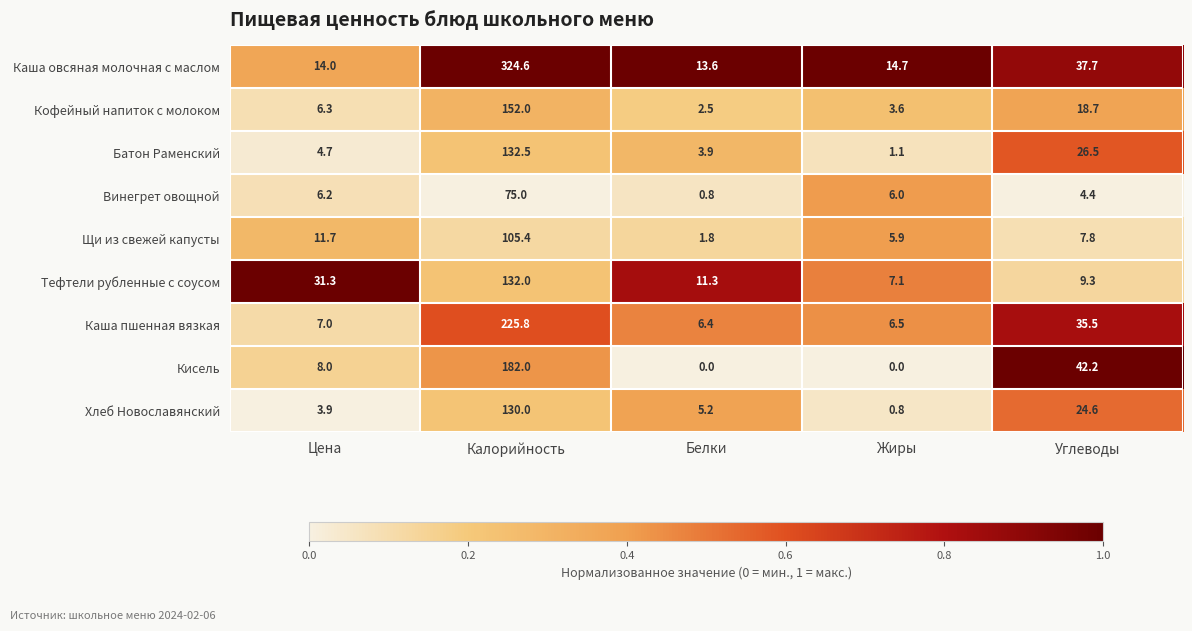

Which category has the highest value in the Батон Раменский series?

Калорийность